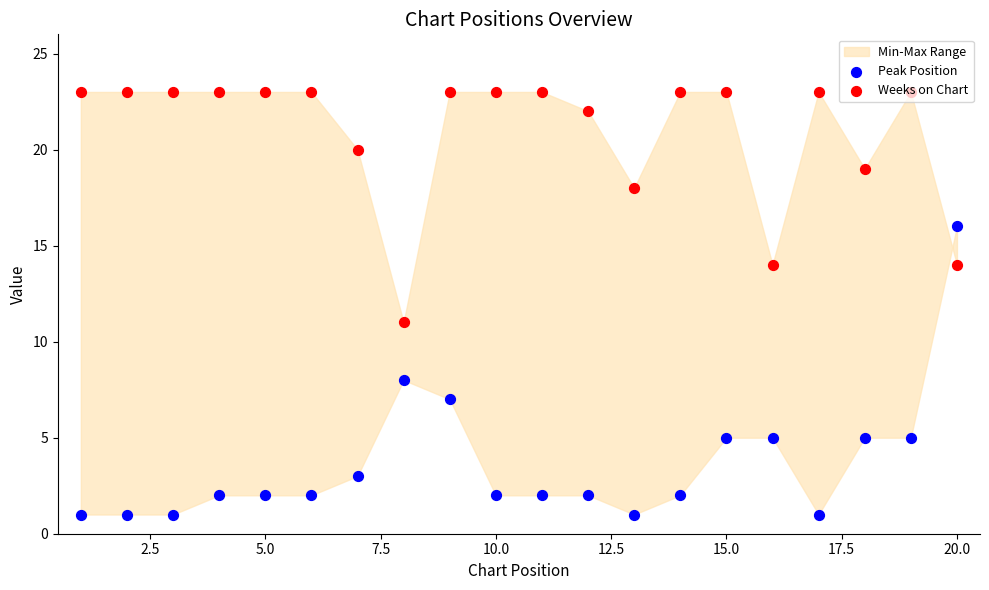

At how many categories does at least one series exceed 8?

20